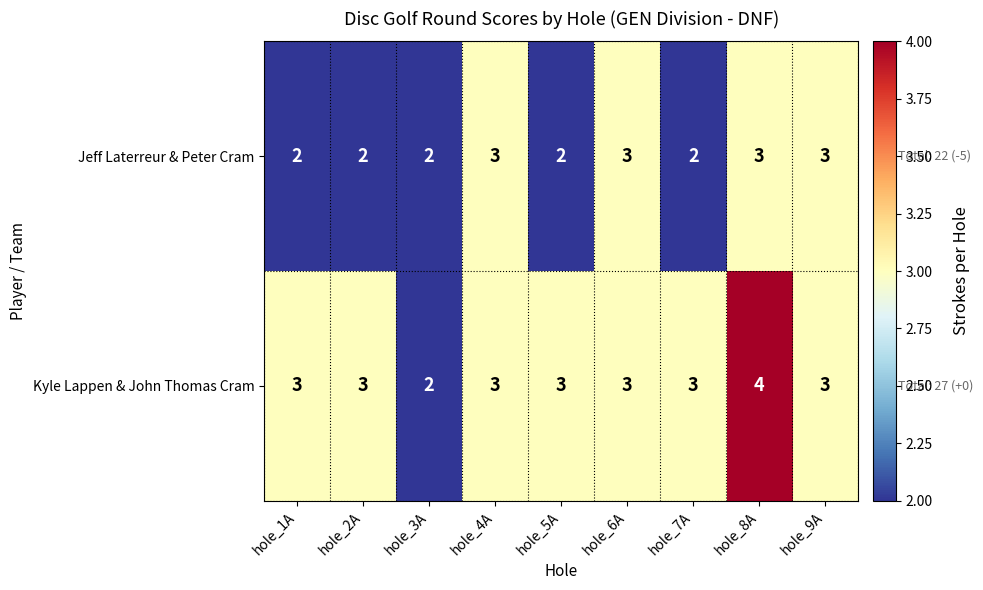

What is the smallest value displayed?

2